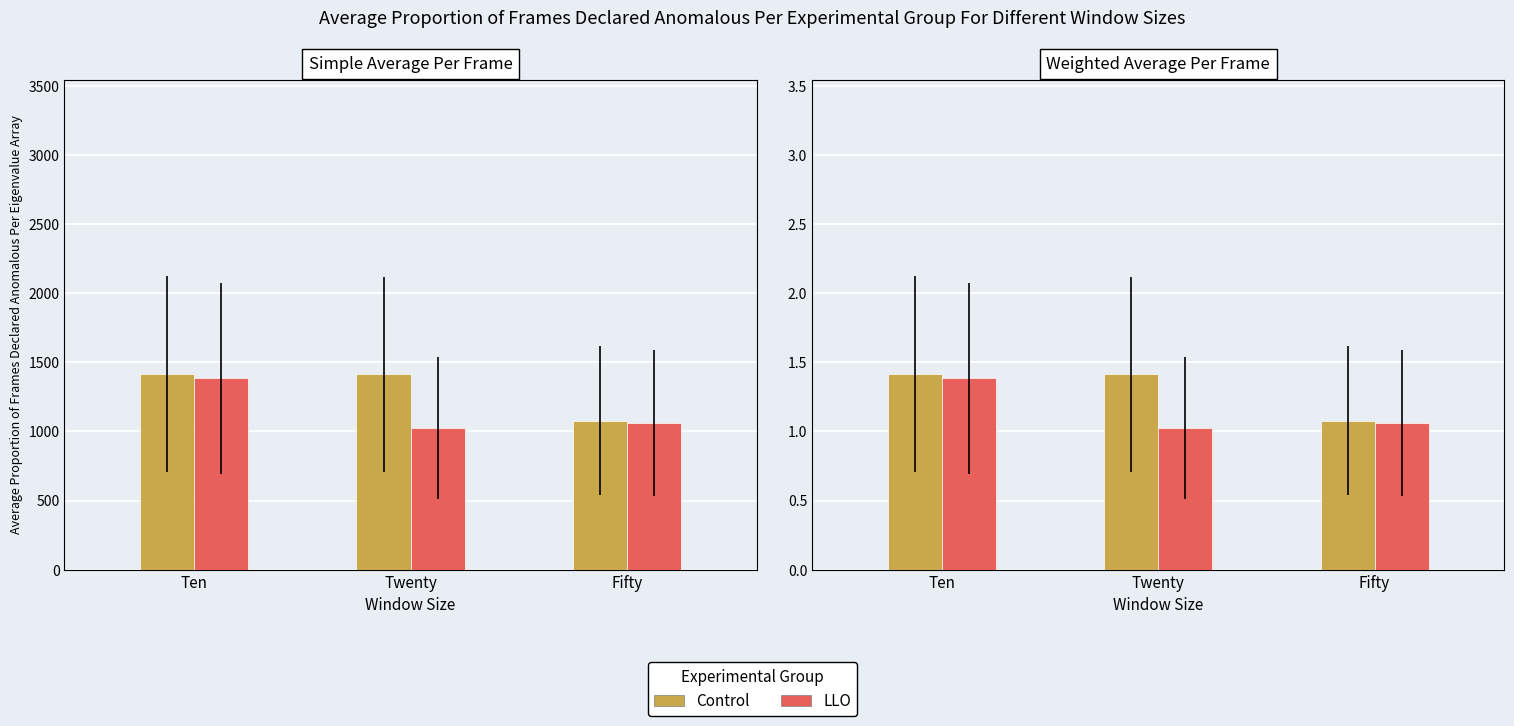

The Control series shows 1.4 at Twenty. True or false?

True